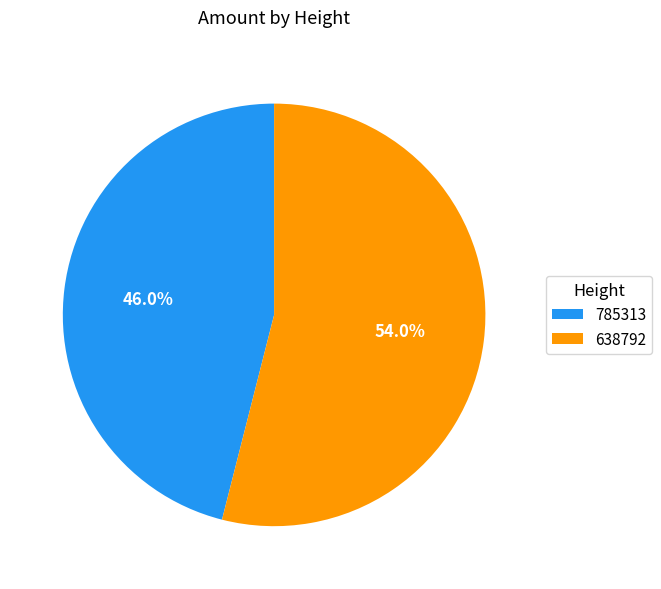

To the nearest percent, what portion does 785313 represent?

46%